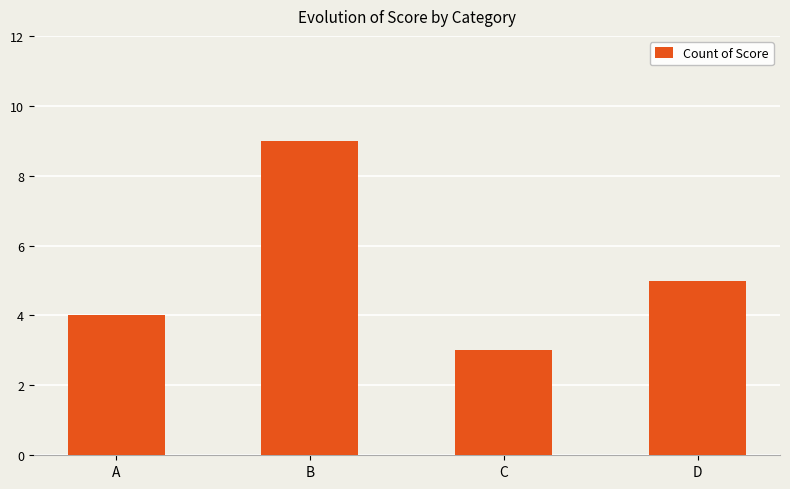

What is the difference between the maximum and minimum values?

6